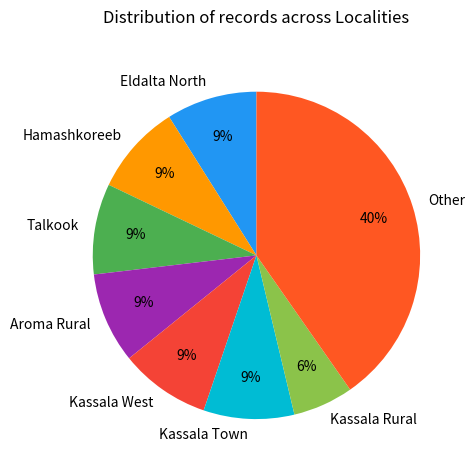

How many segments does this pie chart have?

8